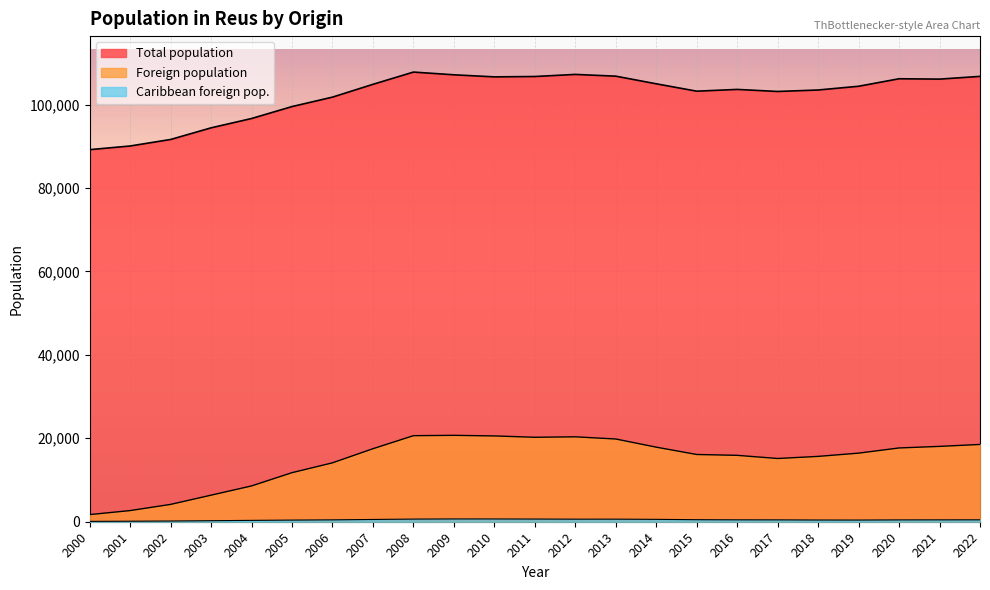

How many lines are shown in the chart?

3